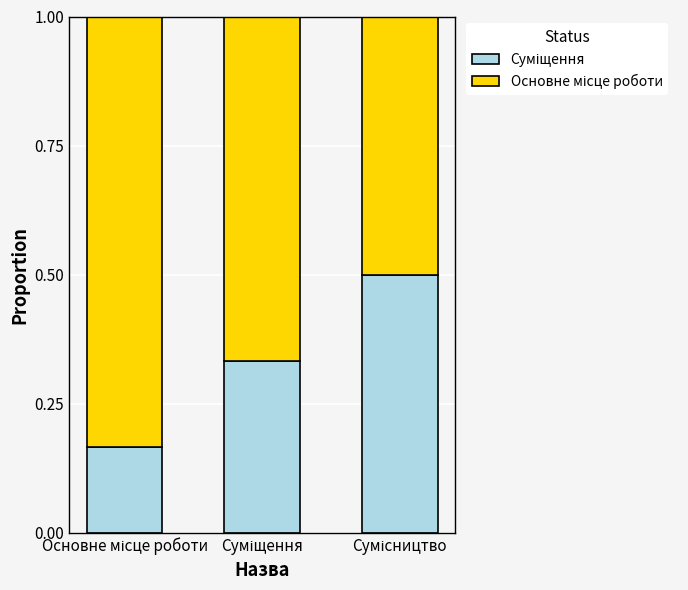

Count the number of data series in this chart.

2